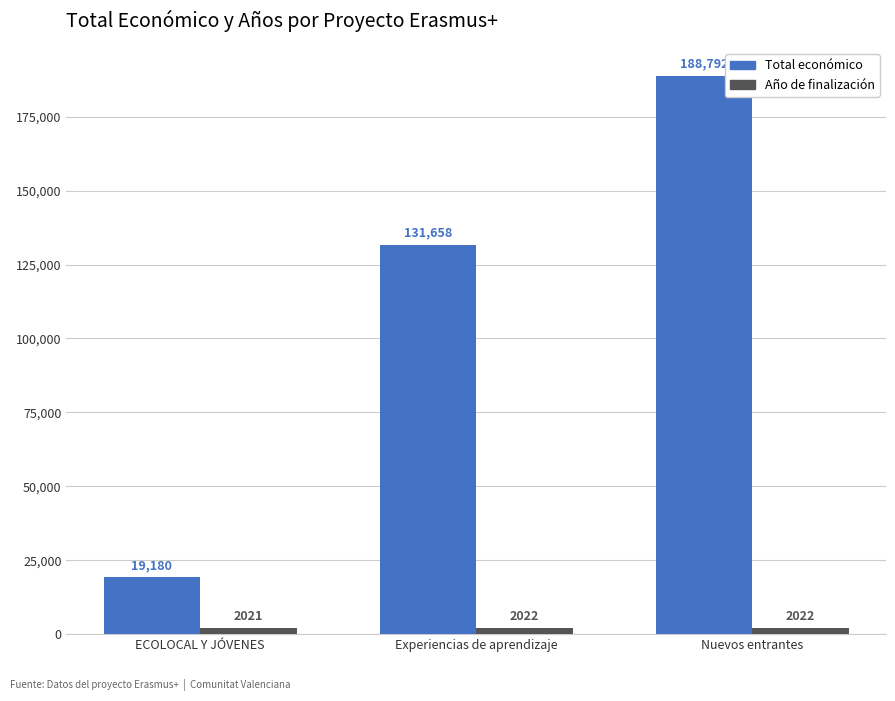

What is the highest value of the Año de finalización series?

2022